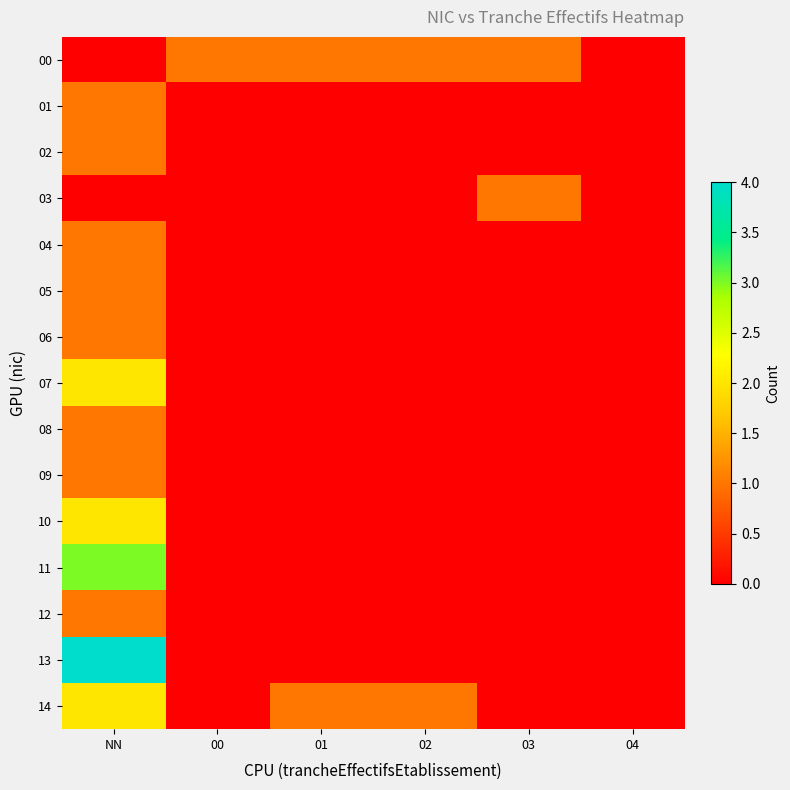

Between NN and 03, which is larger?

03